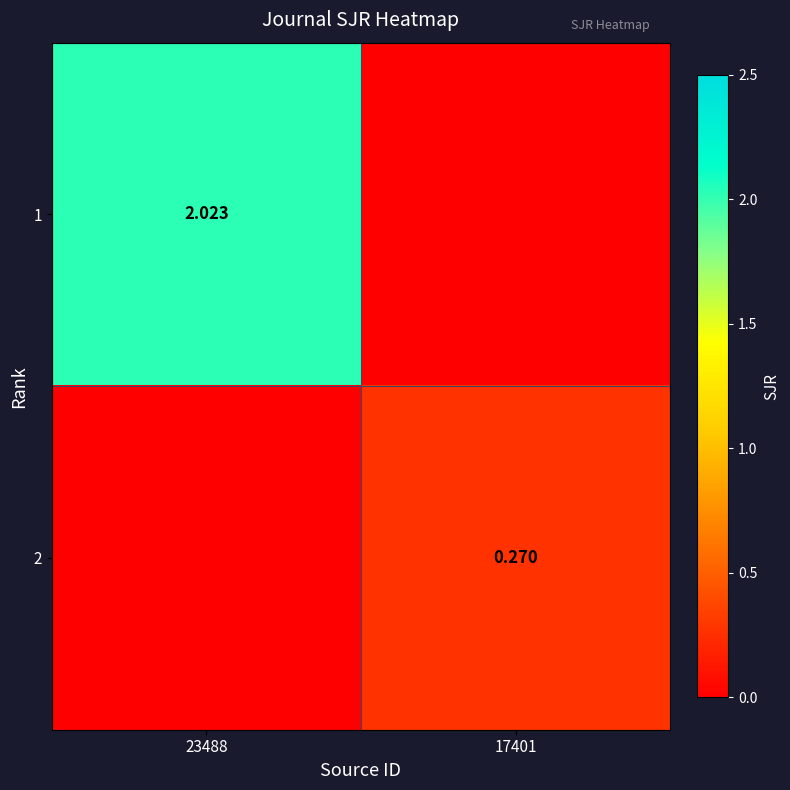

Which has a higher value, 17401 or 23488?

23488